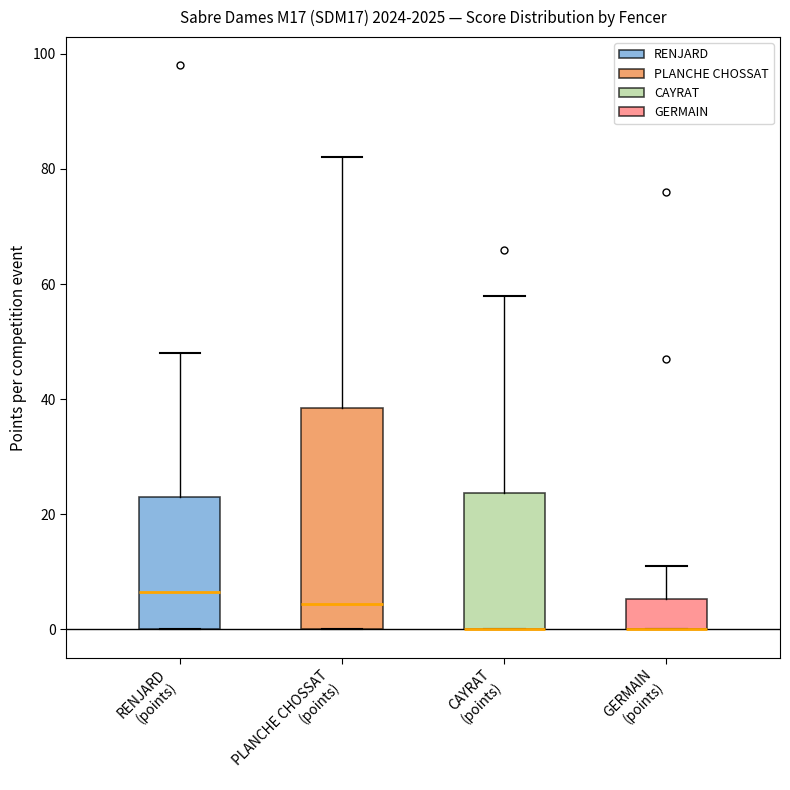

Reading left to right, read every box against the y-axis: the position of its median line, the range the box covers, and the ends of its whiskers. The values are not printed on the chart, so give them approximately, as read against the axis.

RENJARD (points): median 6, box 0 to 24, whiskers 0 to 48
PLANCHE CHOSSAT (points): median 4, box 0 to 38, whiskers 0 to 82
CAYRAT (points): median 0 (drawn on the box's lower edge), box 0 to 24, whiskers 0 to 58
GERMAIN (points): median 0 (drawn on the box's lower edge), box 0 to 6, whiskers 0 to 12